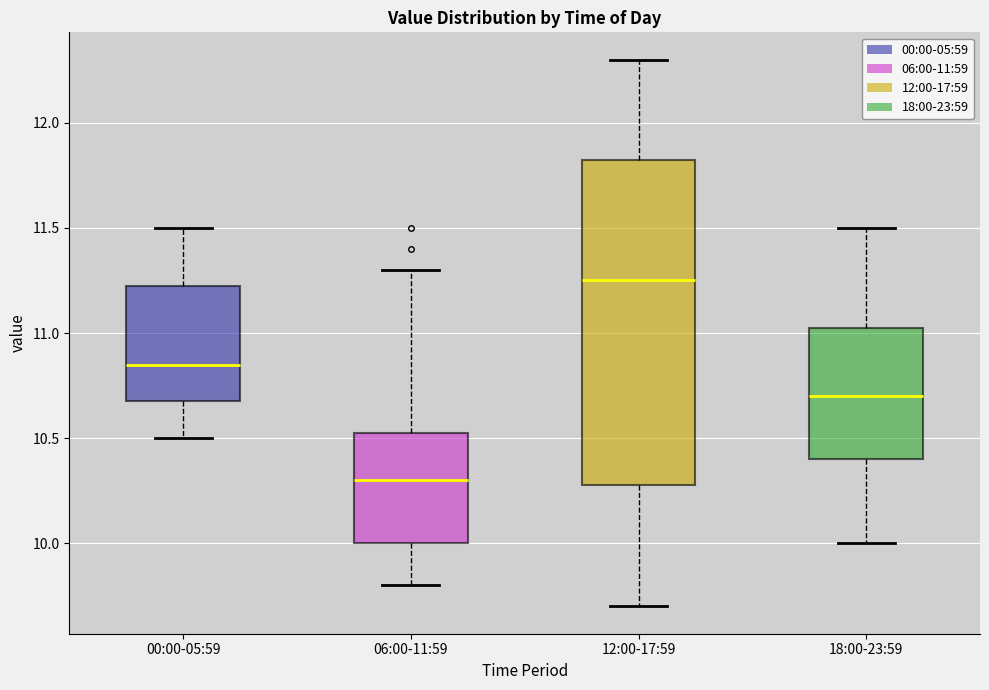

Reading left to right, read every box against the y-axis: the position of its median line, the range the box covers, and the ends of its whiskers. The values are not printed on the chart, so give them approximately, as read against the axis.

00:00-05:59: median 10.85, box 10.70 to 11.25, whiskers 10.50 to 11.50
06:00-11:59: median 10.30, box 10.00 to 10.55, whiskers 9.80 to 11.30
12:00-17:59: median 11.25, box 10.30 to 11.85, whiskers 9.70 to 12.30
18:00-23:59: median 10.70, box 10.40 to 11.05, whiskers 10.00 to 11.50